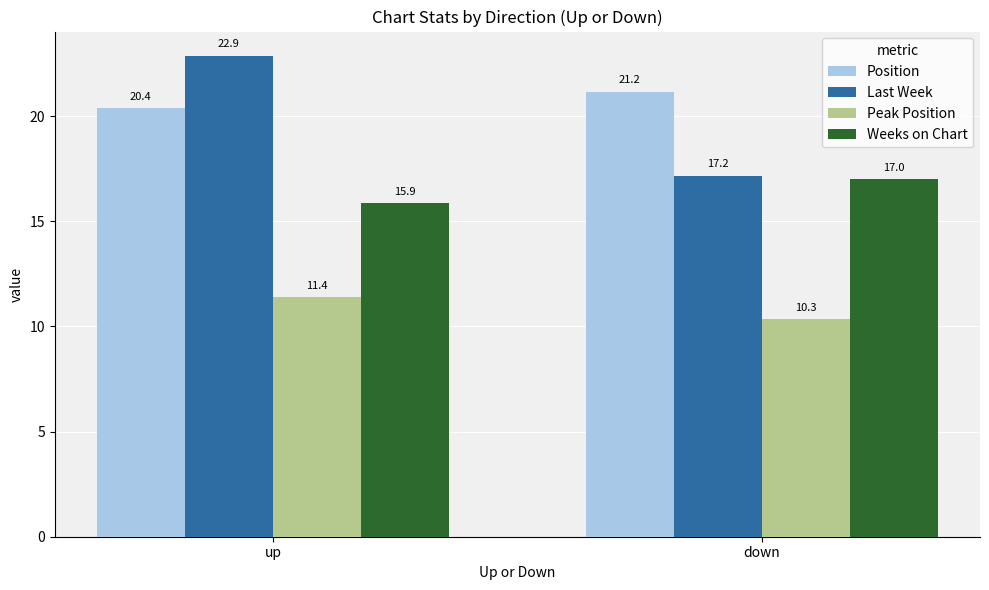

How many groups of bars are there?

2